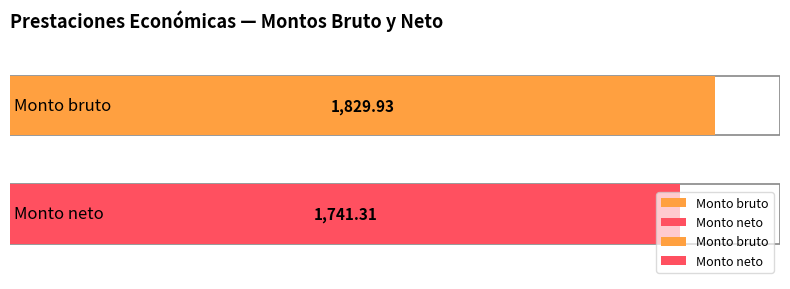

Which series has the widest spread of values?

Monto bruto de las prestaciones econom